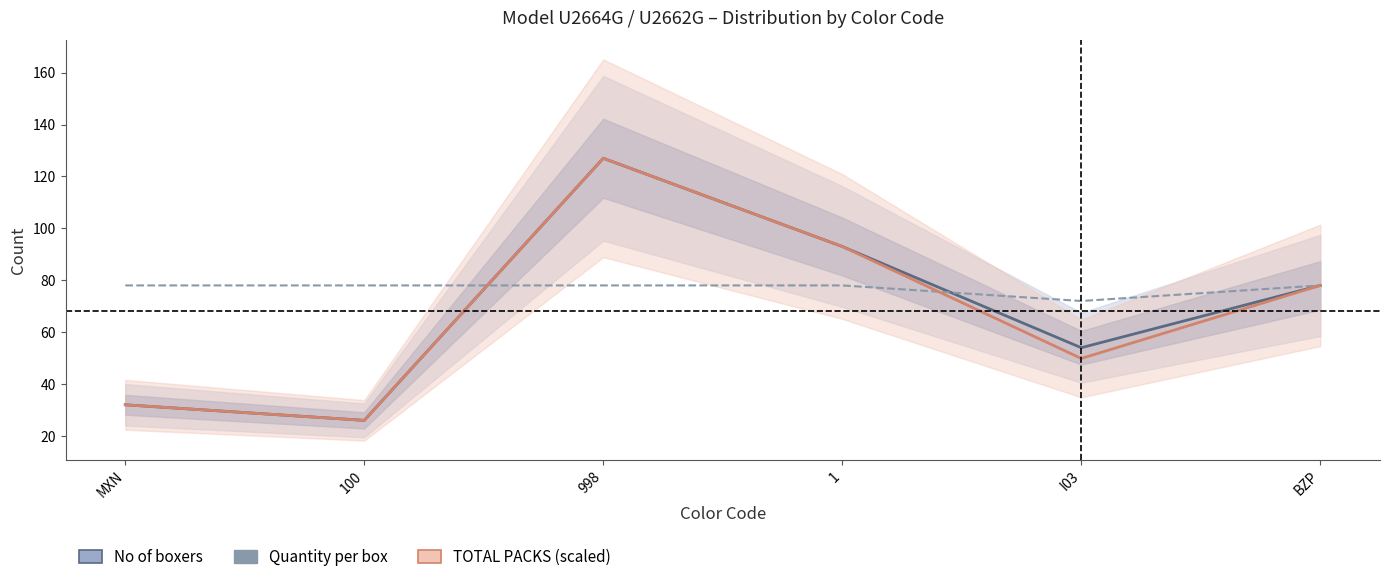

Which has a higher value, BZP or 1?

1